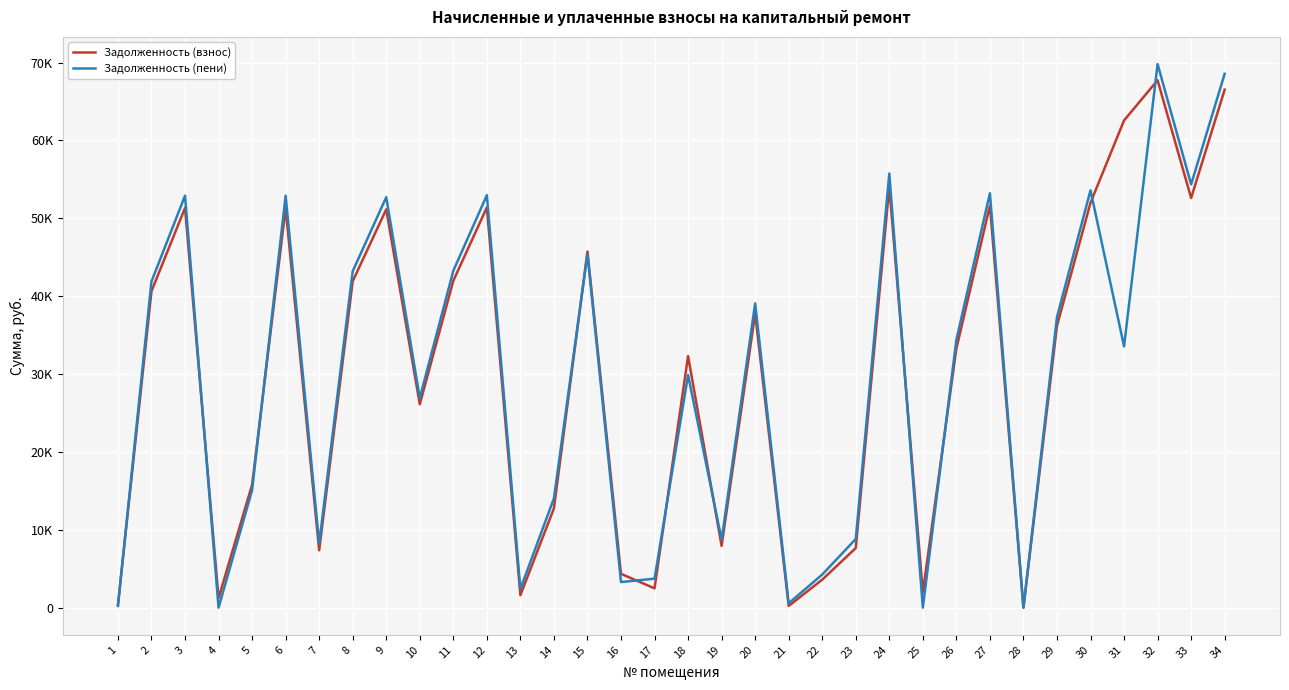

Does the chart have visible grid lines?

Yes